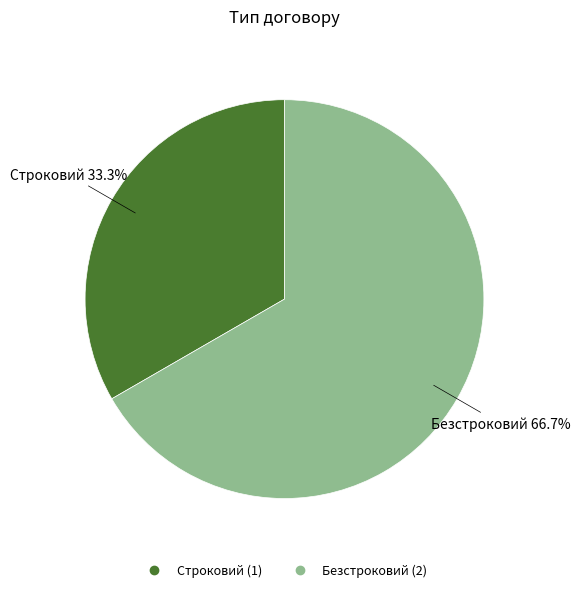

To the nearest percent, what is the difference between the largest and smallest slice percentages?

33%